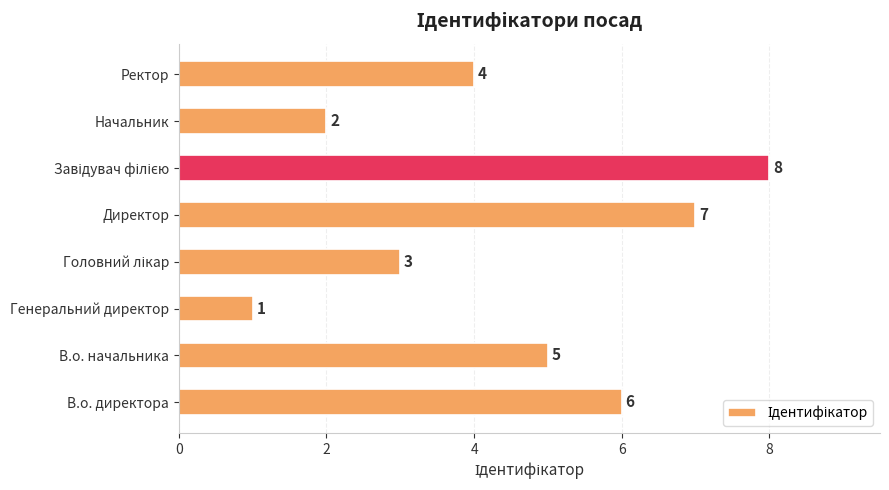

What is the change in value from В.о. директора to Директор?

+1